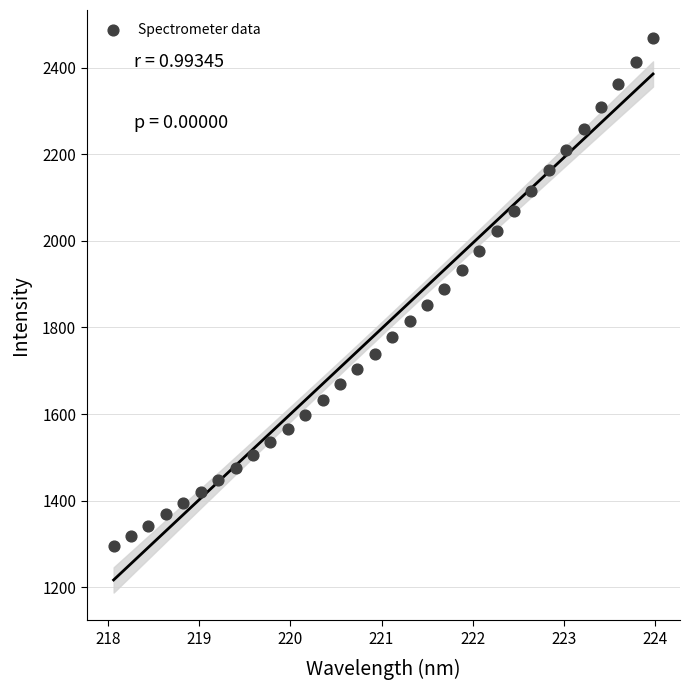

What is the range of X values (max minus min)?

5.9